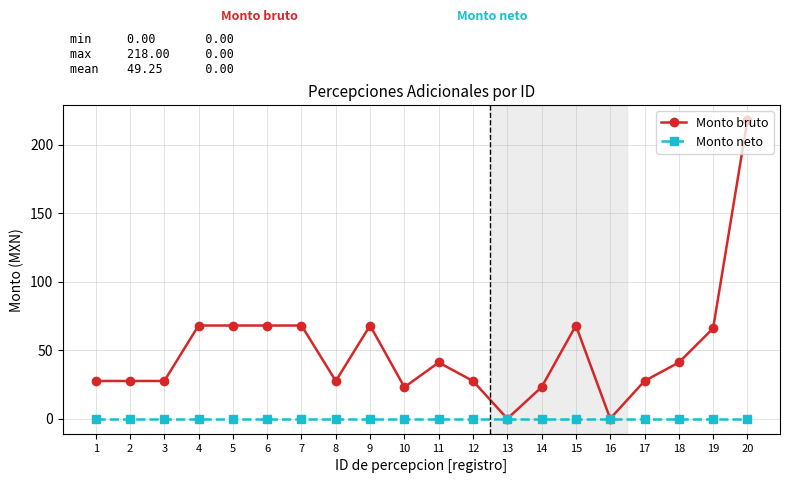

Which series has the largest range (max minus min)?

Monto bruto